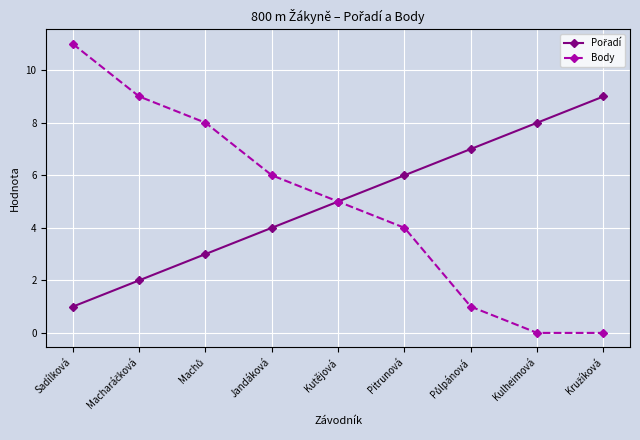

Which series has the widest spread of values?

Body